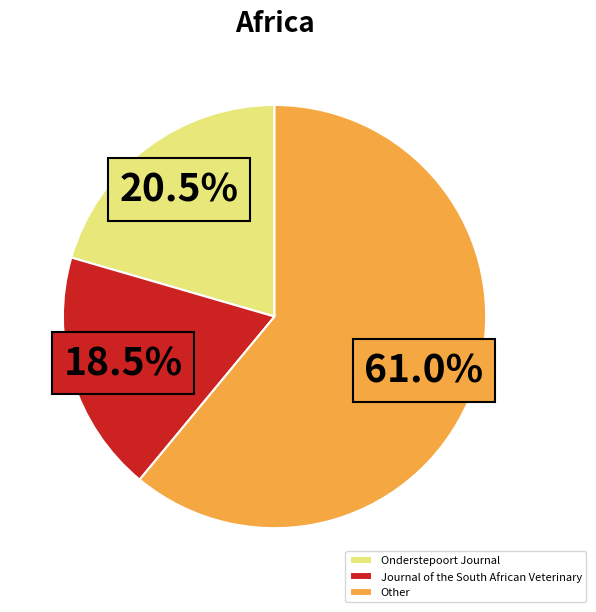

What is the total percentage of Journal of the South African Veterinary and Other?

79.5%